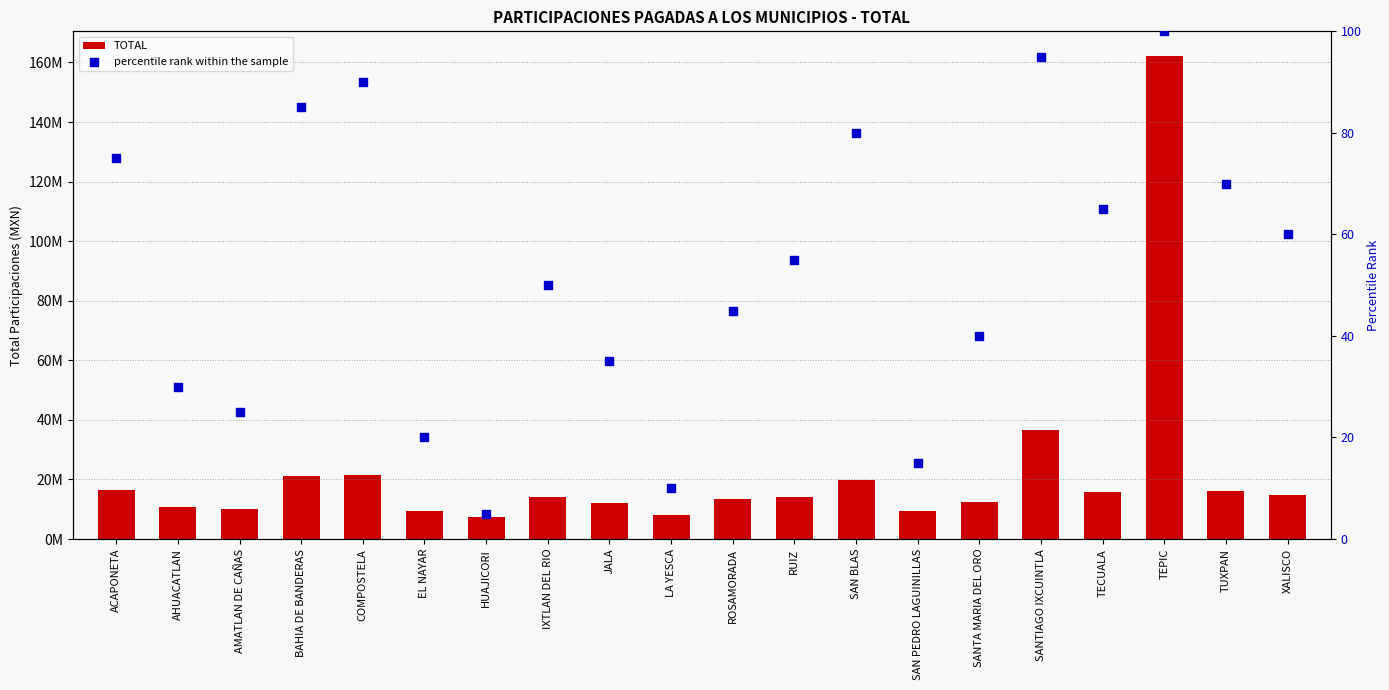

What is the total value across all series at ACAPONETA?

16478736.5